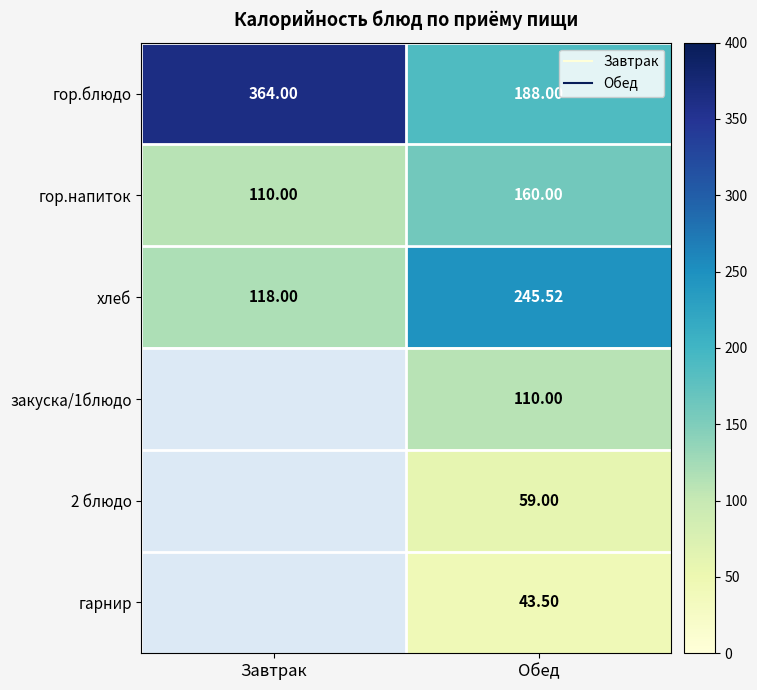

List the labels in order of 2 блюдо value, smallest first.

Завтрак, Обед